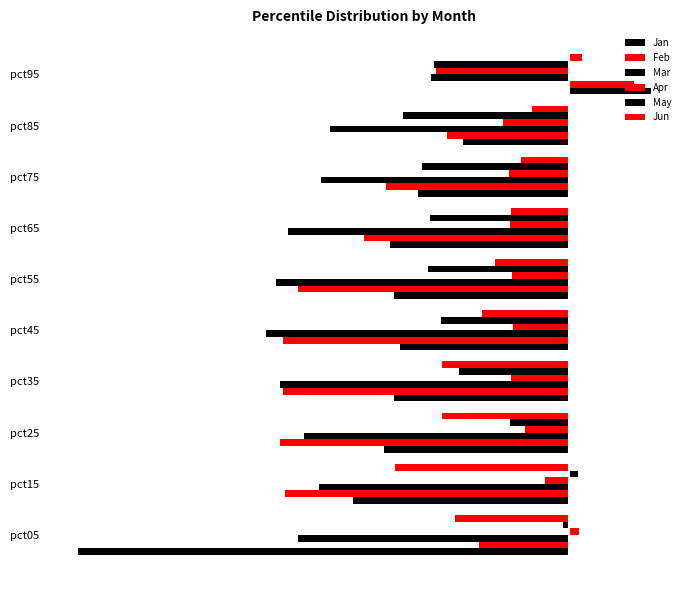

What is the value of the Feb bar at the 1st from the left?

-0.5